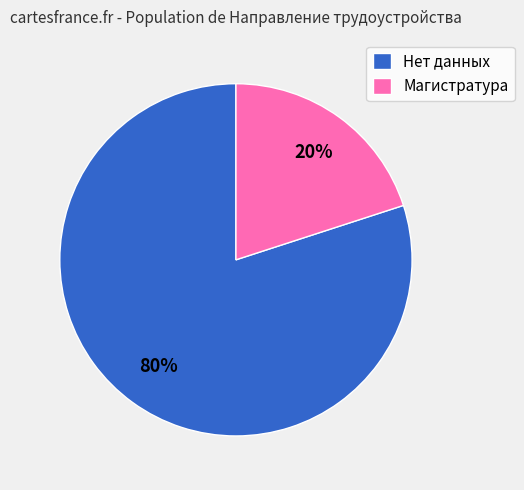

To the nearest percent, what is the difference between the Магистратура and Нет данных slice percentages?

60%